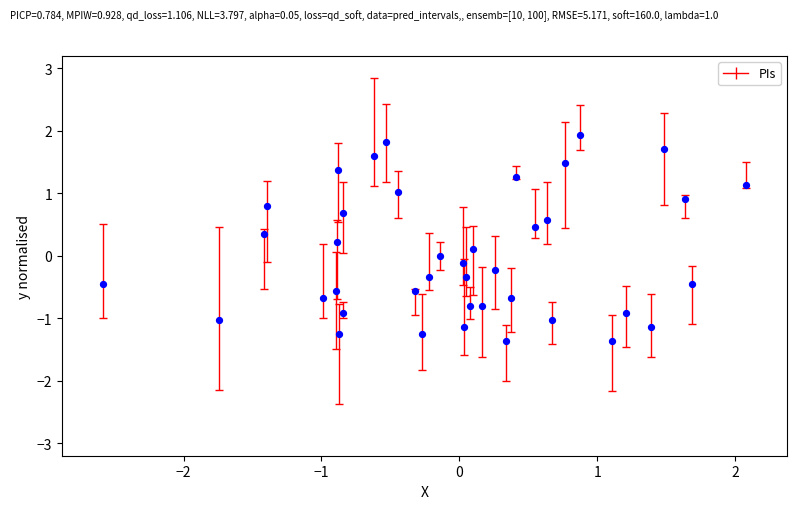

What is the range of X values (max minus min)?

4.7